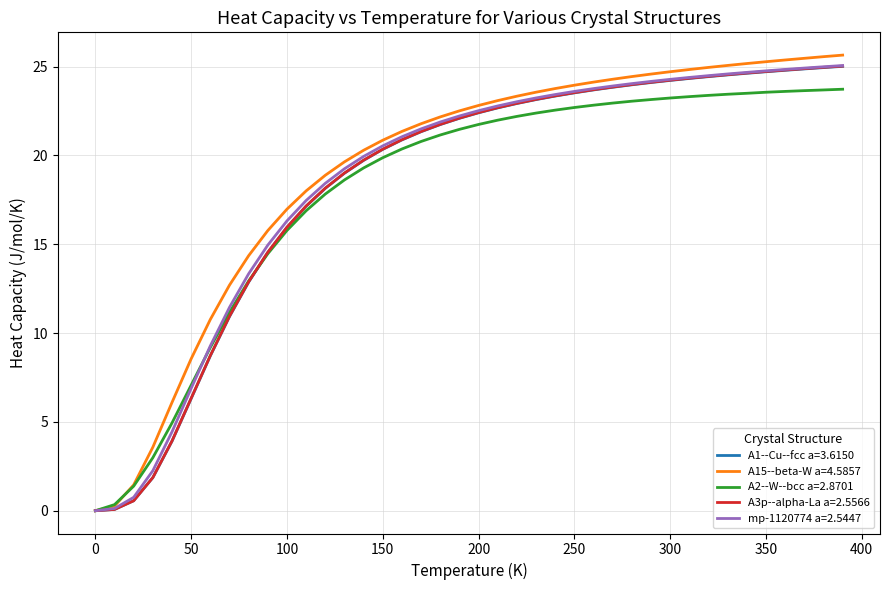

Which series has the widest spread of values?

A15--beta-W a=4.5857